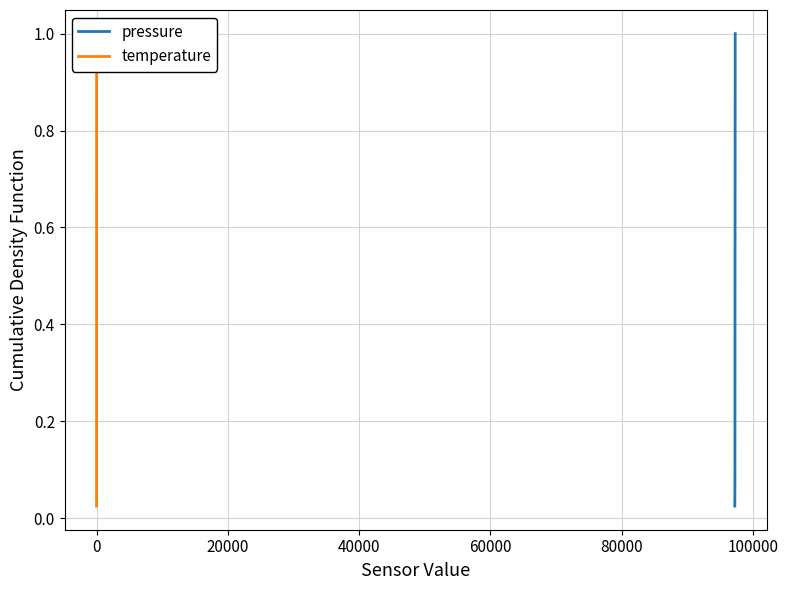

True or false: pressure and temperature cross at least once.

False